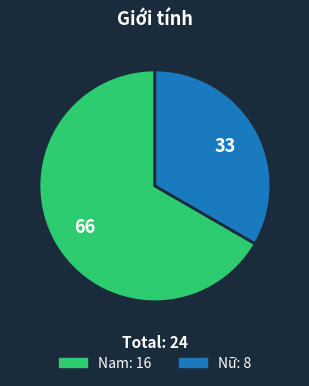

How many segments does this pie chart have?

2